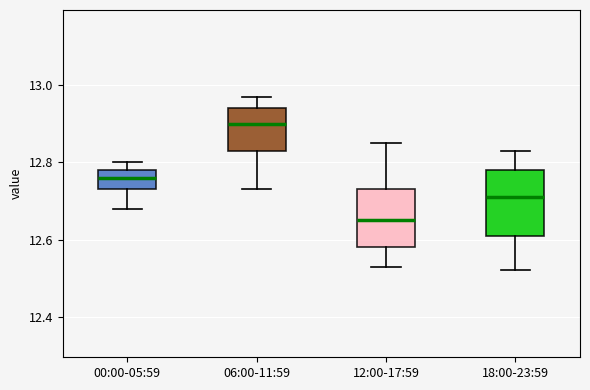

Reading left to right, read every box against the y-axis: the position of its median line, the range the box covers, and the ends of its whiskers. The values are not printed on the chart, so give them approximately, as read against the axis.

00:00-05:59: median 12.76, box 12.74 to 12.78, whiskers 12.68 to 12.80
06:00-11:59: median 12.90, box 12.84 to 12.94, whiskers 12.74 to 12.98
12:00-17:59: median 12.66, box 12.58 to 12.74, whiskers 12.54 to 12.86
18:00-23:59: median 12.72, box 12.62 to 12.78, whiskers 12.52 to 12.84